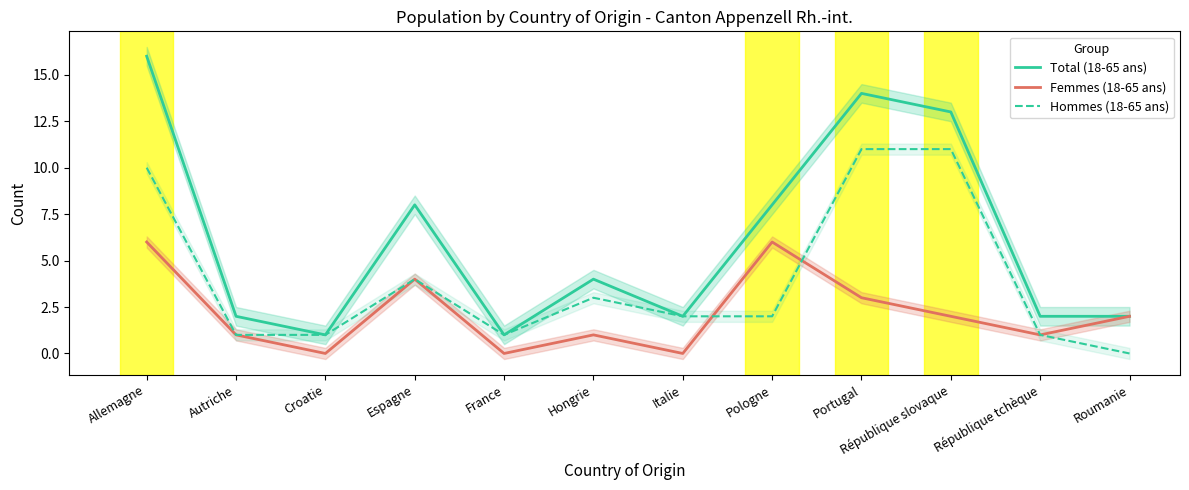

Where is Total (18-65 ans) nearest to the value 8?

Espagne